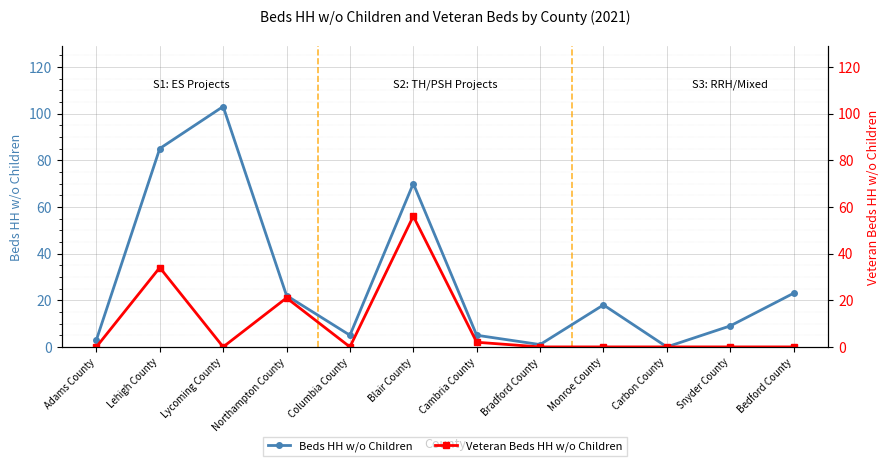

How many values in Veteran Beds HH w/o Children are above zero?

4